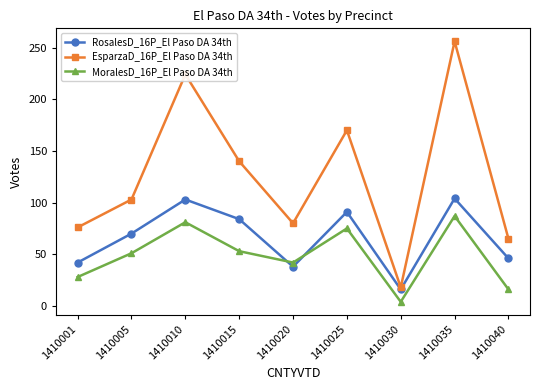

Where is the first local maximum for EsparzaD_16P_El Paso DA 34th?

1410010